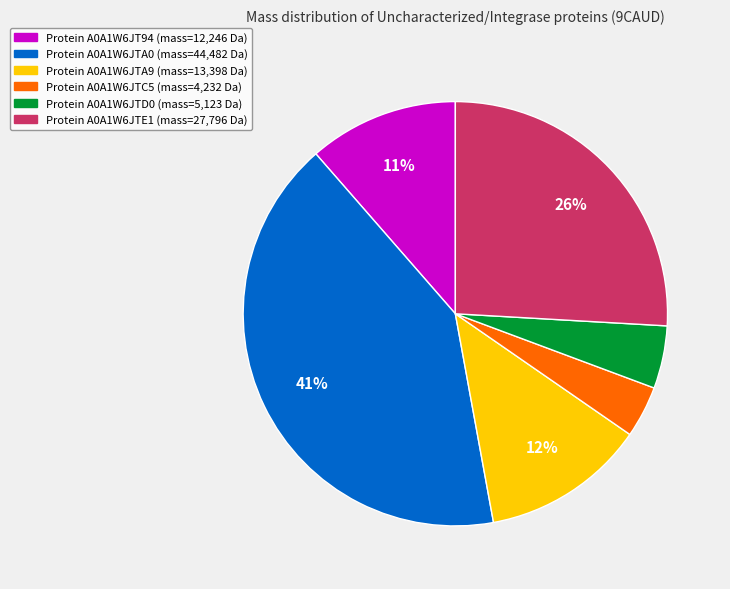

To the nearest percent, what is the average slice percentage?

17%